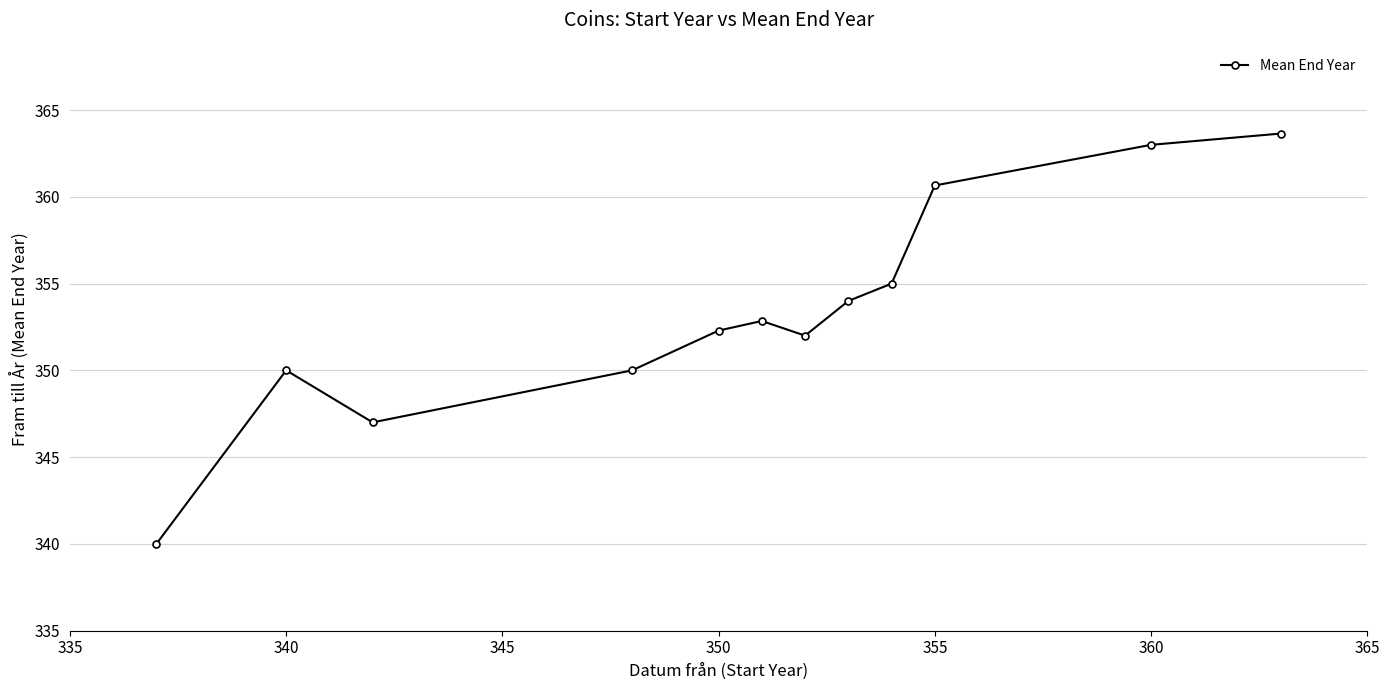

What is the average value?

353.4